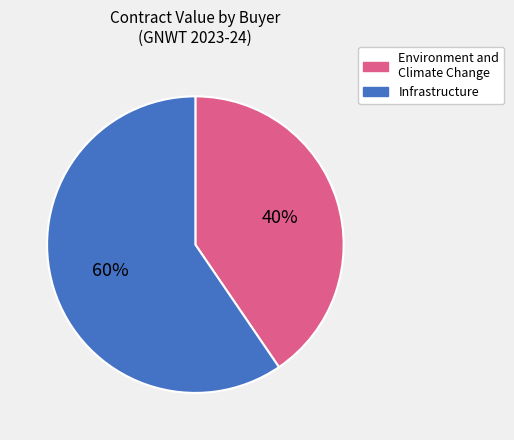

Approximately how many times larger is the value at Infrastructure compared to Environment and Climate Change?

1.5